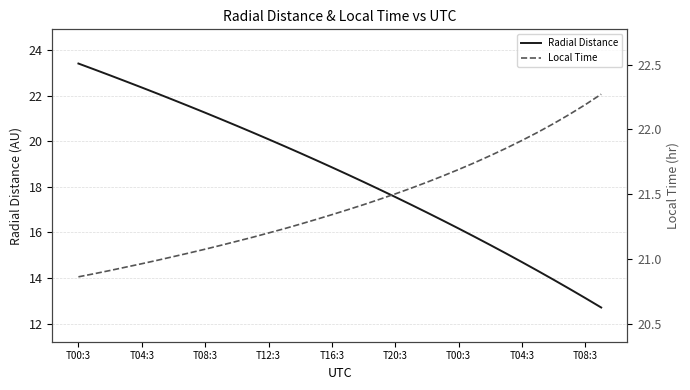

How many distinct data groups are displayed?

2